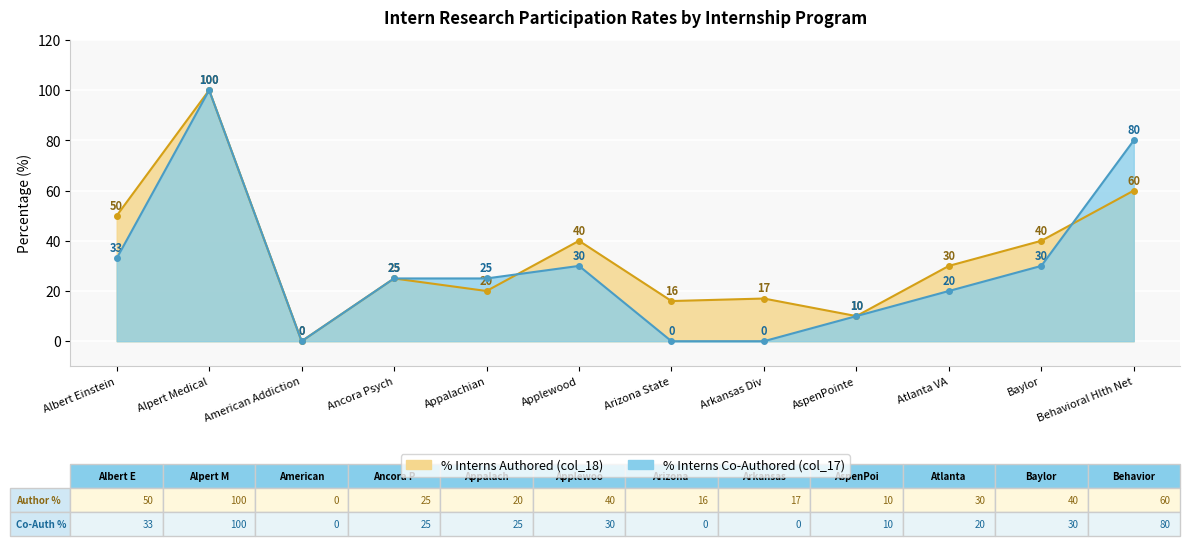

True or false: Percentage Interns Authored (col_18) and Percentage Interns Co-Authored (col_17) cross at least once.

True